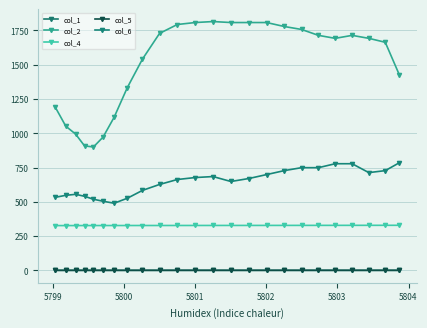

Which series has the widest spread of values?

col_2